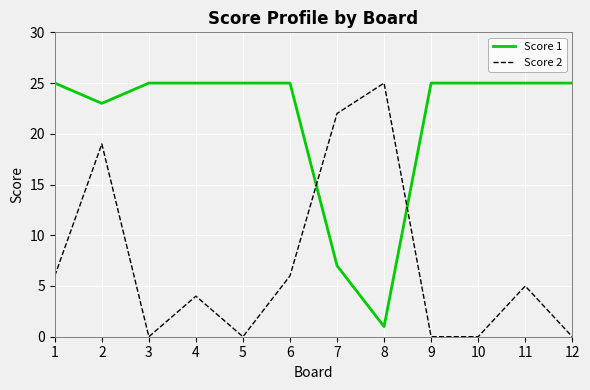

What is the sum of the Score 2 values at 6 and 5?

6